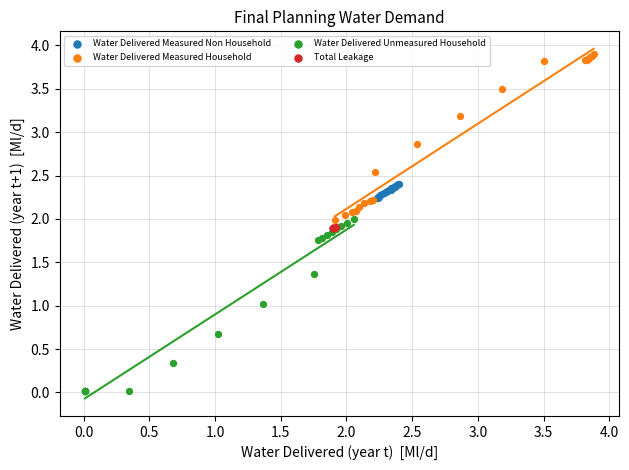

Which series contains the highest Y value?

Water Delivered Measured Household